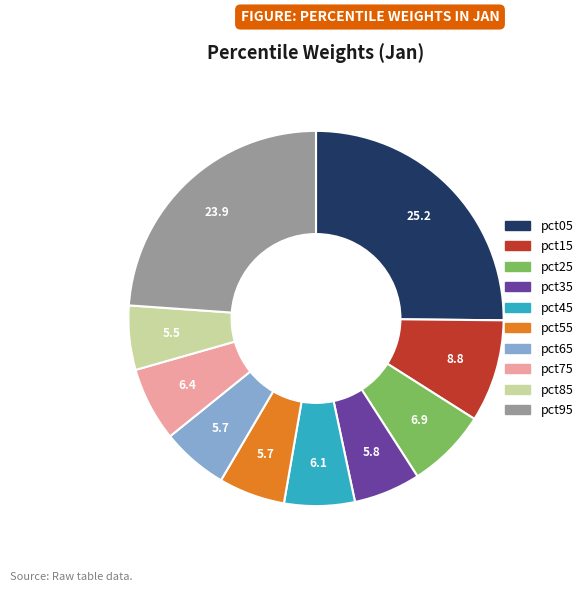

Which category has the biggest portion of the pie?

pct05